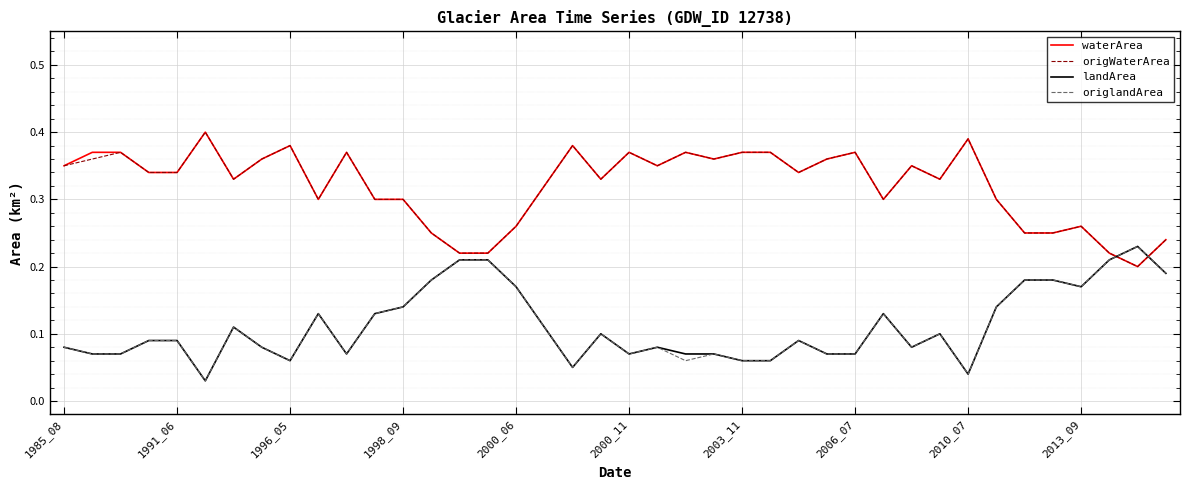

What are all the series names shown in the legend?

waterArea, origWaterArea, landArea, origlandArea